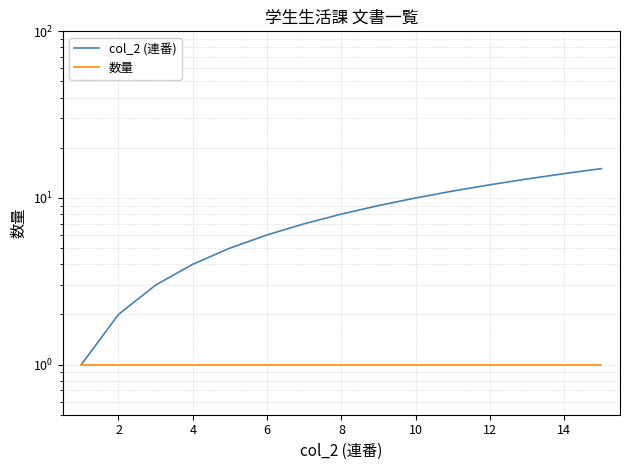

Which series changed the most between 0 and 14?

col_2 (連番)